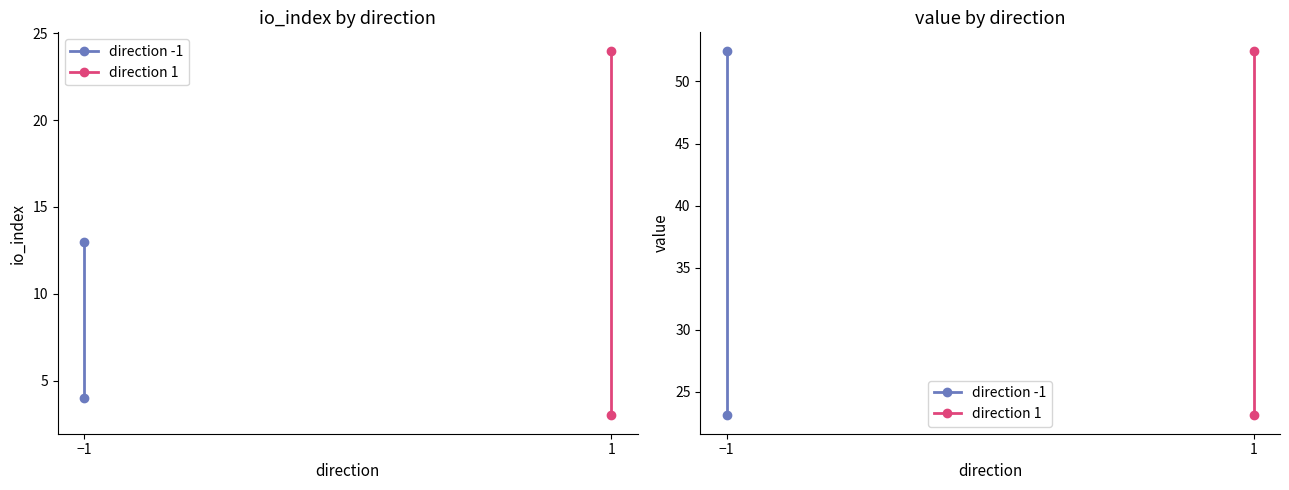

What is the sum of all direction 1 values?

75.6